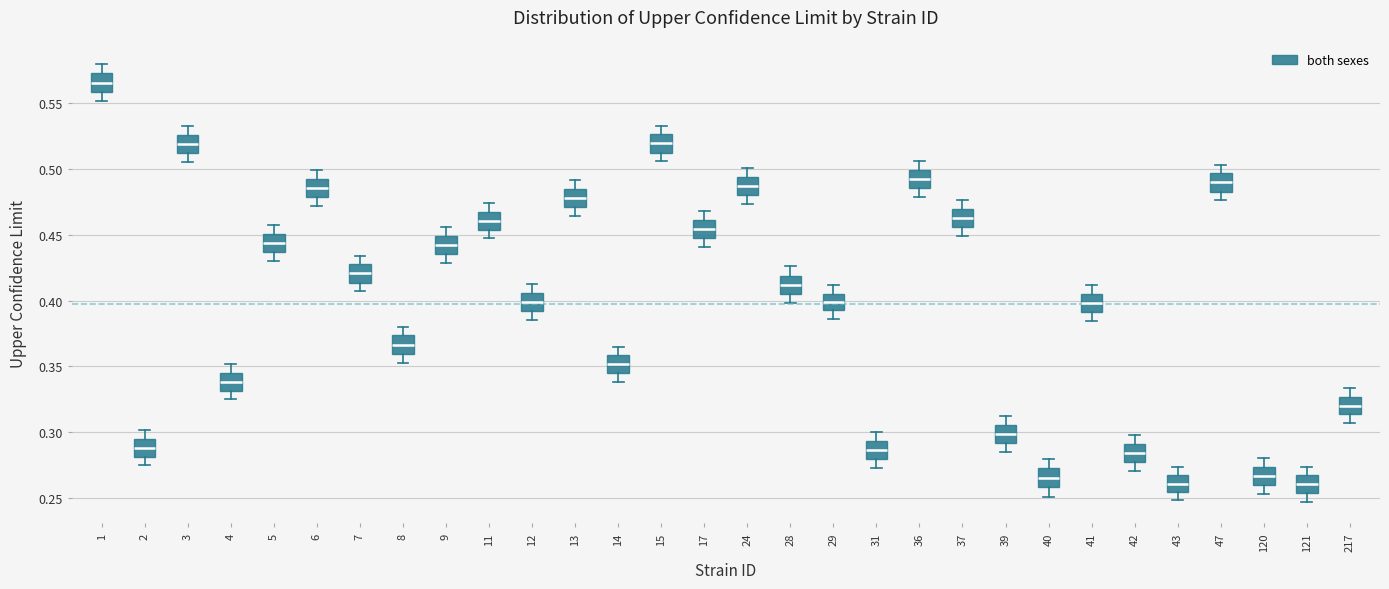

Reading left to right, transcribe this box plot: for each box, give where its median line is, the range the box spans, and where its two whiskers end, as read against the y-axis. The values are not printed on the chart, so give them approximately, as read against the axis.

1: median 0.565, box 0.560 to 0.575, whiskers 0.550 to 0.580
2: median 0.290, box 0.280 to 0.295, whiskers 0.275 to 0.300
3: median 0.520, box 0.510 to 0.525, whiskers 0.505 to 0.535
4: median 0.340, box 0.330 to 0.345, whiskers 0.325 to 0.350
5: median 0.445, box 0.435 to 0.450, whiskers 0.430 to 0.460
6: median 0.485, box 0.480 to 0.495, whiskers 0.470 to 0.500
7: median 0.420, box 0.415 to 0.430, whiskers 0.405 to 0.435
8: median 0.365, box 0.360 to 0.375, whiskers 0.355 to 0.380
9: median 0.445, box 0.435 to 0.450, whiskers 0.430 to 0.455
11: median 0.460, box 0.455 to 0.470, whiskers 0.445 to 0.475
12: median 0.400, box 0.390 to 0.405, whiskers 0.385 to 0.415
13: median 0.480, box 0.470 to 0.485, whiskers 0.465 to 0.490
14: median 0.350, box 0.345 to 0.360, whiskers 0.340 to 0.365
15: median 0.520, box 0.515 to 0.525, whiskers 0.505 to 0.535
17: median 0.455, box 0.445 to 0.460, whiskers 0.440 to 0.470
24: median 0.485, box 0.480 to 0.495, whiskers 0.475 to 0.500
28: median 0.410, box 0.405 to 0.420, whiskers 0.400 to 0.425
29: median 0.400, box 0.395 to 0.405, whiskers 0.385 to 0.410
31: median 0.285, box 0.280 to 0.295, whiskers 0.275 to 0.300
36: median 0.495, box 0.485 to 0.500, whiskers 0.480 to 0.505
37: median 0.465, box 0.455 to 0.470, whiskers 0.450 to 0.475
39: median 0.300, box 0.290 to 0.305, whiskers 0.285 to 0.315
40: median 0.265, box 0.260 to 0.275, whiskers 0.250 to 0.280
41: median 0.400, box 0.390 to 0.405, whiskers 0.385 to 0.410
42: median 0.285, box 0.275 to 0.290, whiskers 0.270 to 0.300
43: median 0.260, box 0.255 to 0.265, whiskers 0.250 to 0.275
47: median 0.490, box 0.485 to 0.495, whiskers 0.475 to 0.505
120: median 0.265, box 0.260 to 0.275, whiskers 0.255 to 0.280
121: median 0.260, box 0.255 to 0.265, whiskers 0.245 to 0.275
217: median 0.320, box 0.315 to 0.325, whiskers 0.305 to 0.335